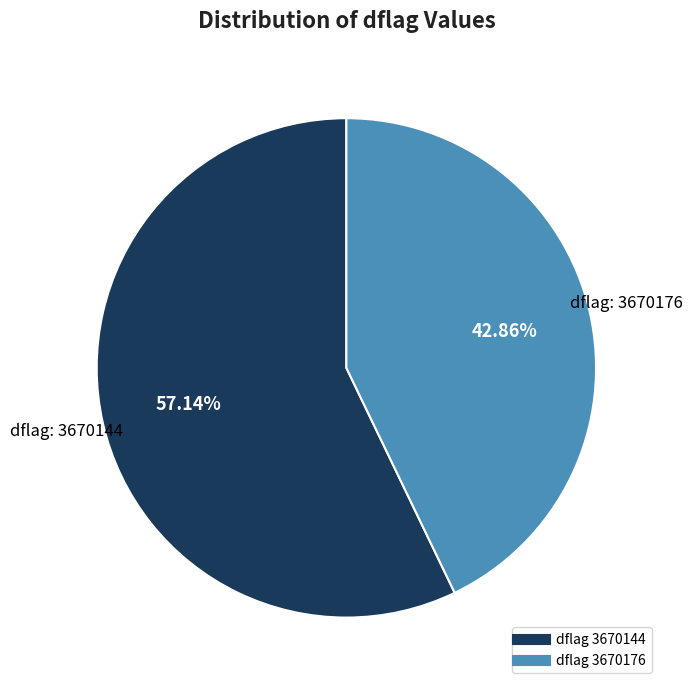

Is there any slice that represents more than half of the pie?

Yes